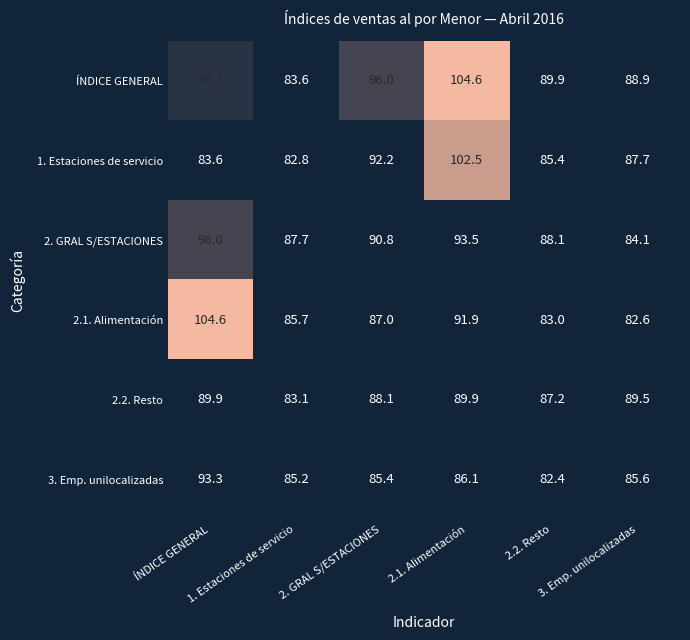

Which series has the largest range (max minus min)?

2.1. Alimentación